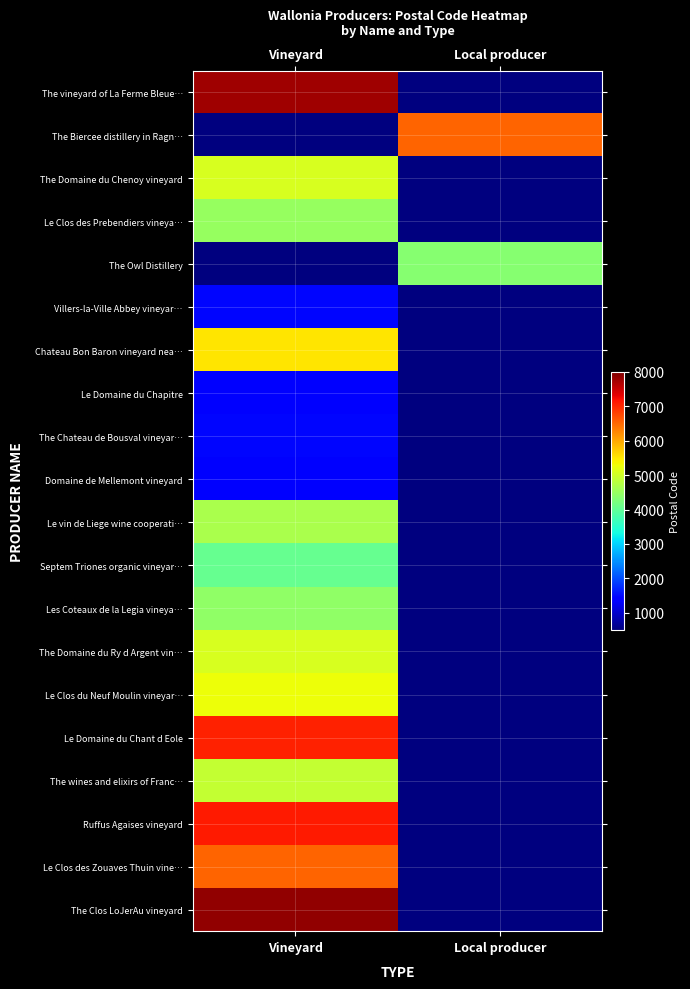

List the series in order of their peak value, highest first.

The Clos LoJerAu vineyard, The vineyard of La Ferme Bleue…, Ruffus Agaises vineyard, Le Domaine du Chant d Eole, The Biercee distillery in Ragn…, Le Clos des Zouaves Thuin vine…, Chateau Bon Baron vineyard nea…, Le Clos du Neuf Moulin vineyar…, The Domaine du Ry d Argent vin…, The Domaine du Chenoy vineyard, The wines and elixirs of Franc…, Le vin de Liege wine cooperati…, Le Clos des Prebendiers vineya…, Les Coteaux de la Legia vineya…, The Owl Distillery, Septem Triones organic vineyar…, Villers-la-Ville Abbey vineyar…, The Chateau de Bousval vineyar…, Le Domaine du Chapitre, Domaine de Mellemont vineyard